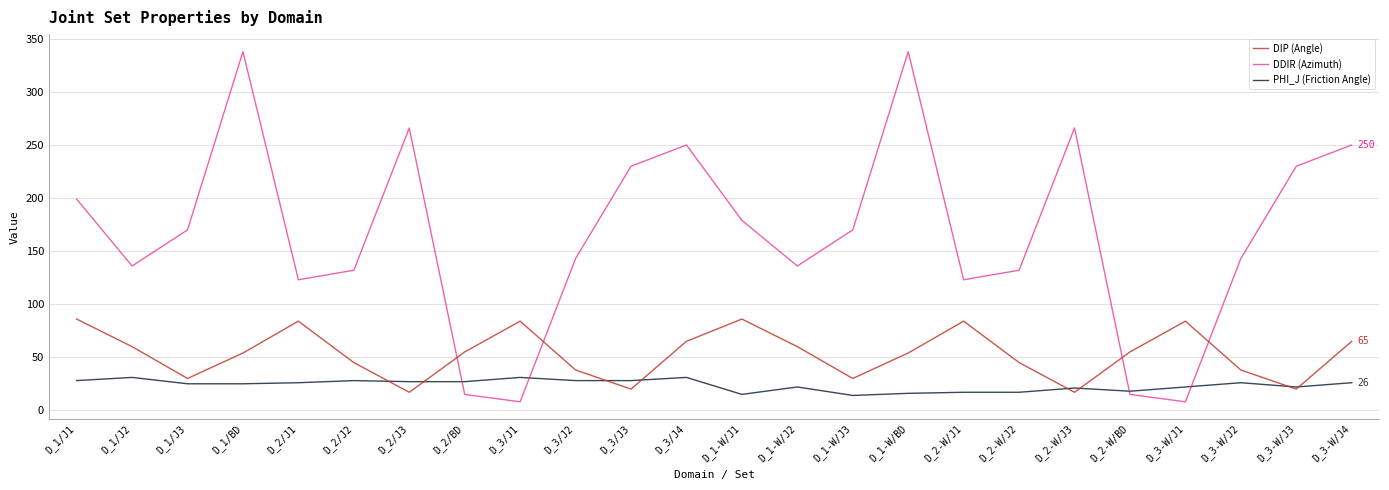

How many interior local peaks does the DIP (Angle) series have?

5